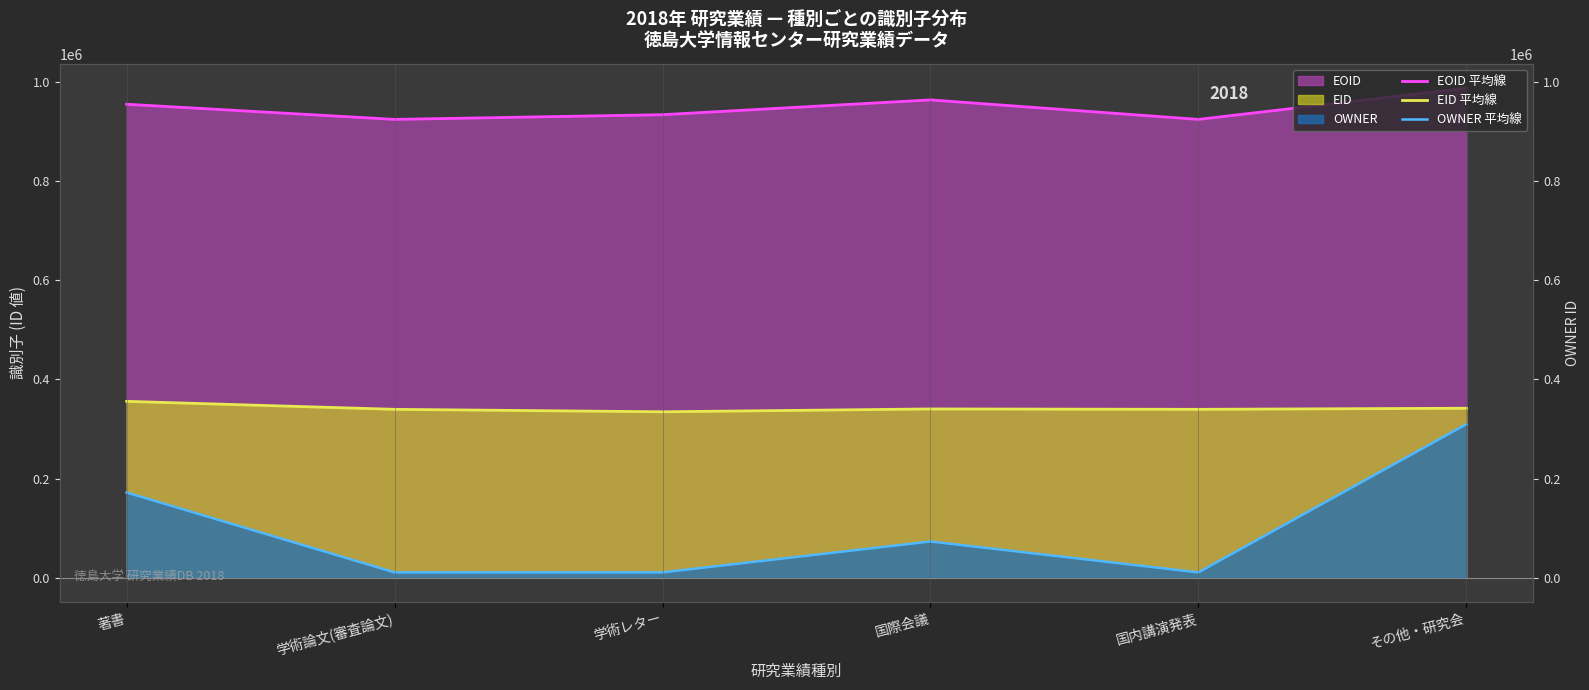

Reading left to right, transcribe all the data shown in this chart.

EOID 平均線: 著書=954692	学術論文(審査論文)=924124	学術レター=933613	国際会議=963443	国内講演発表=924124	その他・研究会=987158
EID 平均線: 著書=355650	学術論文(審査論文)=339533	学術レター=334586	国際会議=340313	国内講演発表=339533	その他・研究会=341737
OWNER 平均線: 著書=171847	学術論文(審査論文)=10746	学術レター=10746	国際会議=73057	国内講演発表=10746	その他・研究会=309541